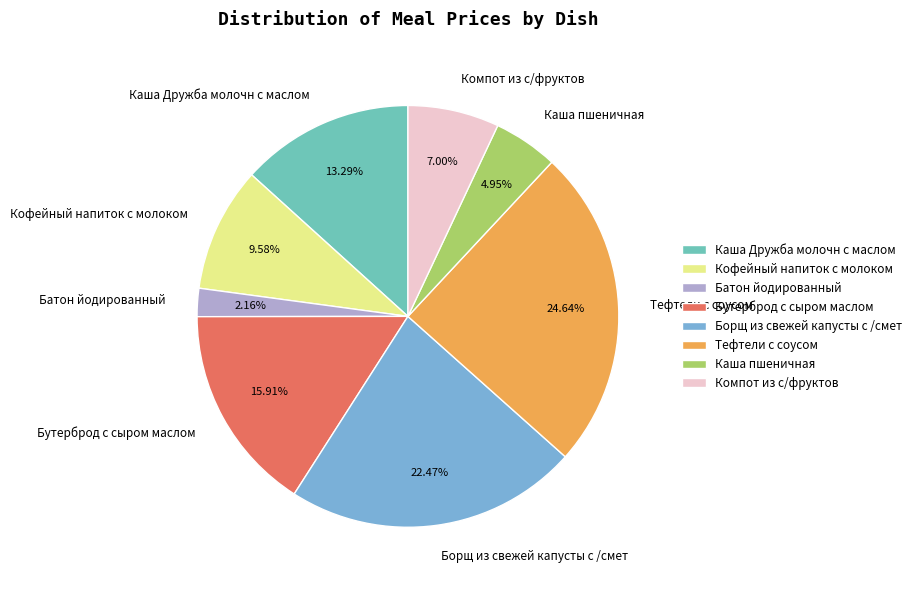

How many segments does this pie chart have?

8